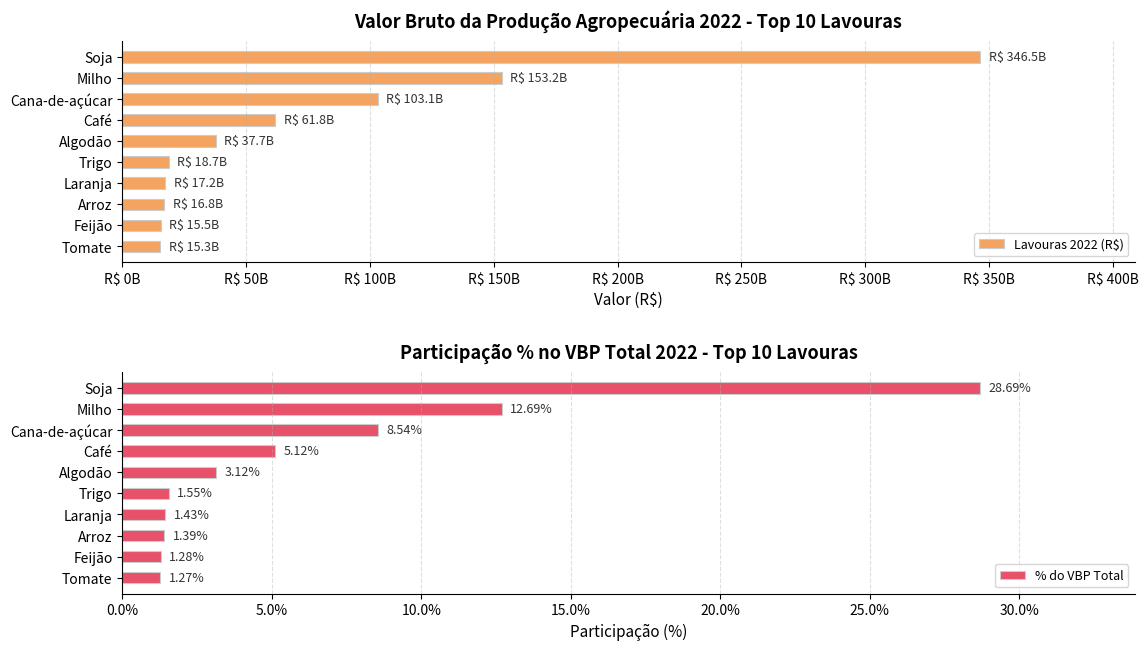

Where is % do VBP Total nearest to the value 14?

Milho